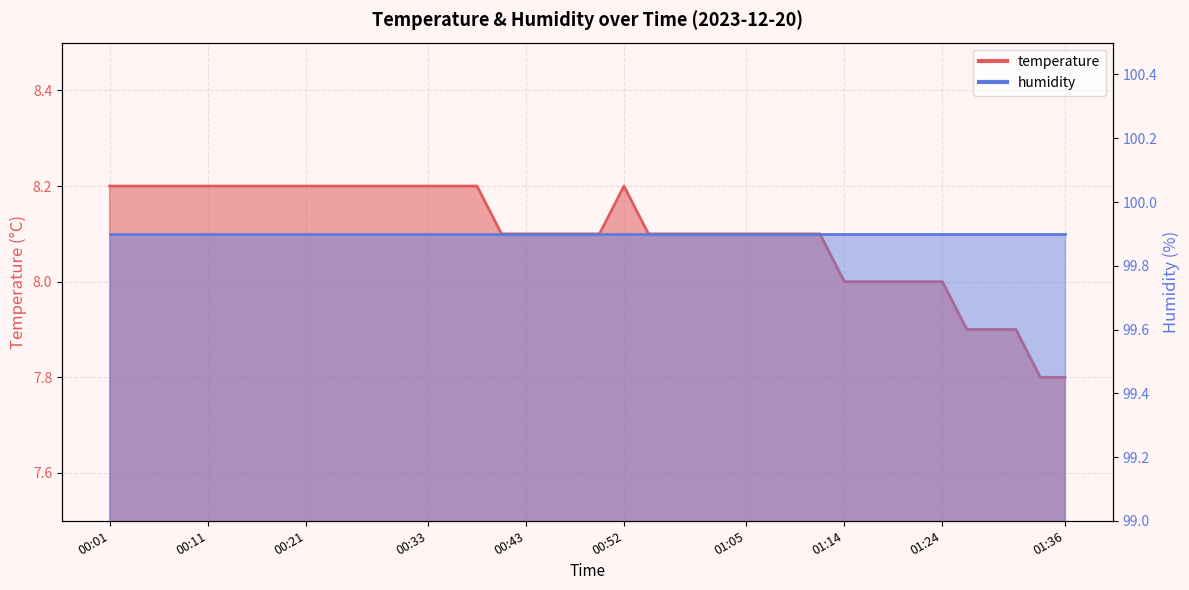

Rank the categories by value from highest to lowest.

00:01, 00:04, 00:06, 00:09, 00:11, 00:13, 00:16, 00:18, 00:21, 00:23, 00:26, 00:28, 00:30, 00:33, 00:35, 00:38, 00:52, 00:40, 00:43, 00:45, 00:47, 00:50, 00:55, 00:57, 01:00, 01:02, 01:05, 01:07, 01:09, 01:12, 01:14, 01:17, 01:19, 01:22, 01:24, 01:26, 01:29, 01:31, 01:34, 01:36